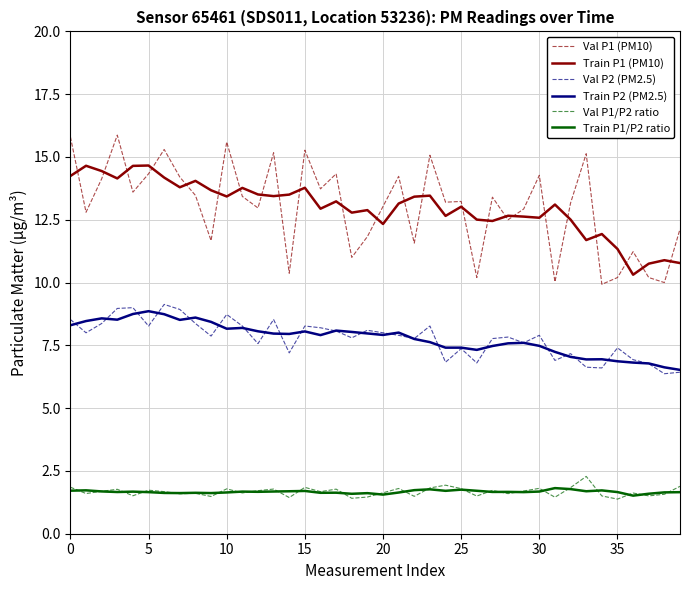

What are all the series names shown in the legend?

Val P1 (PM10), Train P1 (PM10), Val P2 (PM2.5), Train P2 (PM2.5), Val P1/P2 ratio, Train P1/P2 ratio